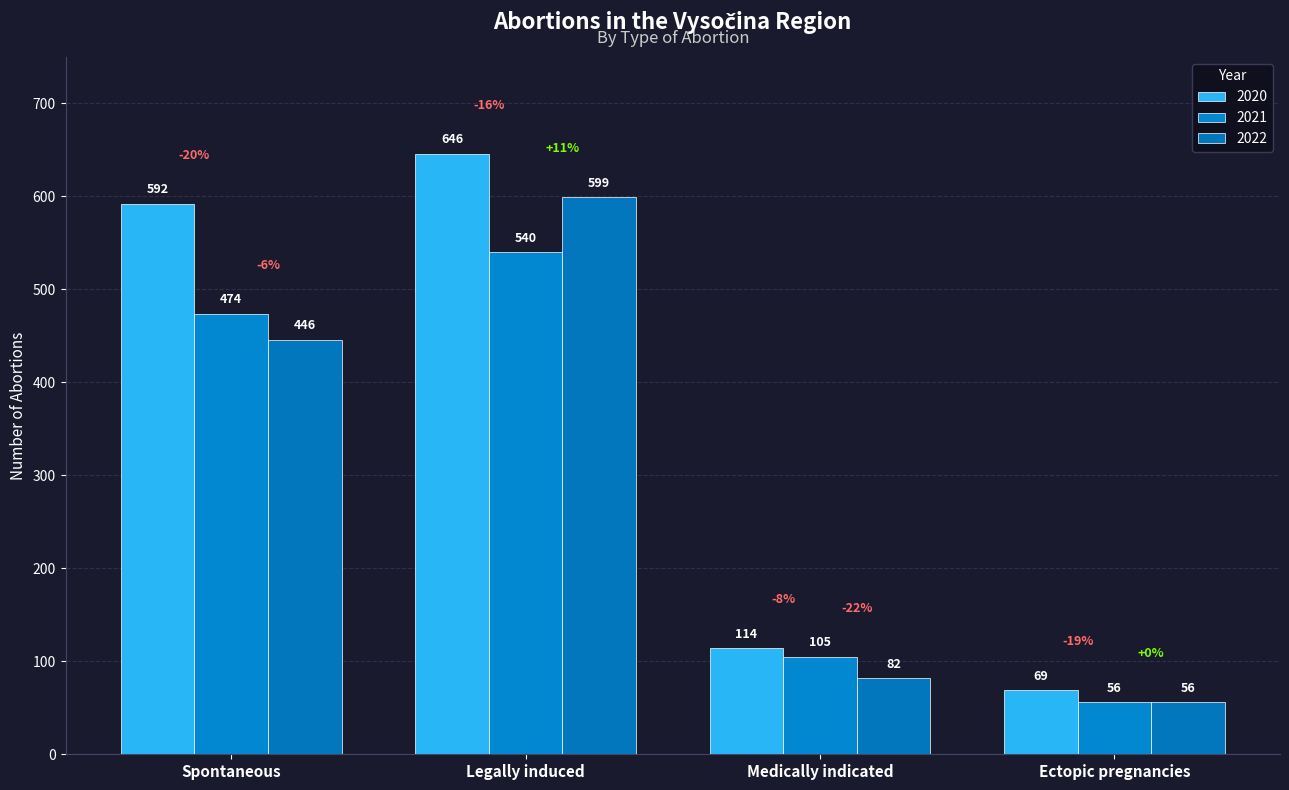

What is the sum of all 2020 values?

1421